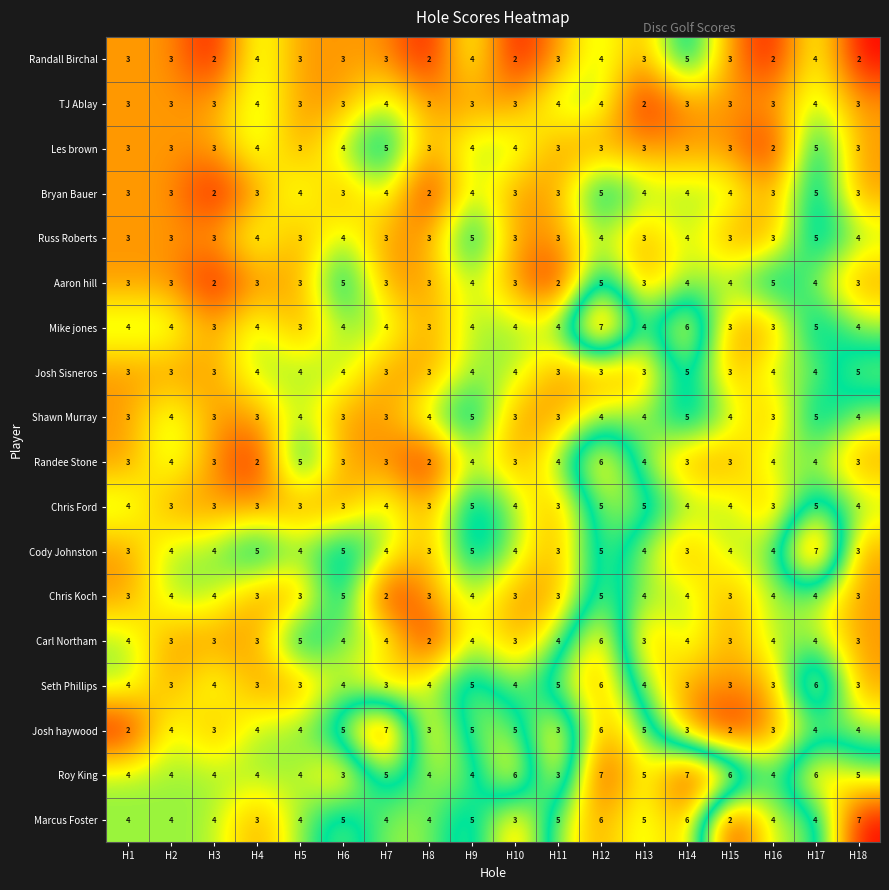

Which series has the widest spread of values?

Josh haywood